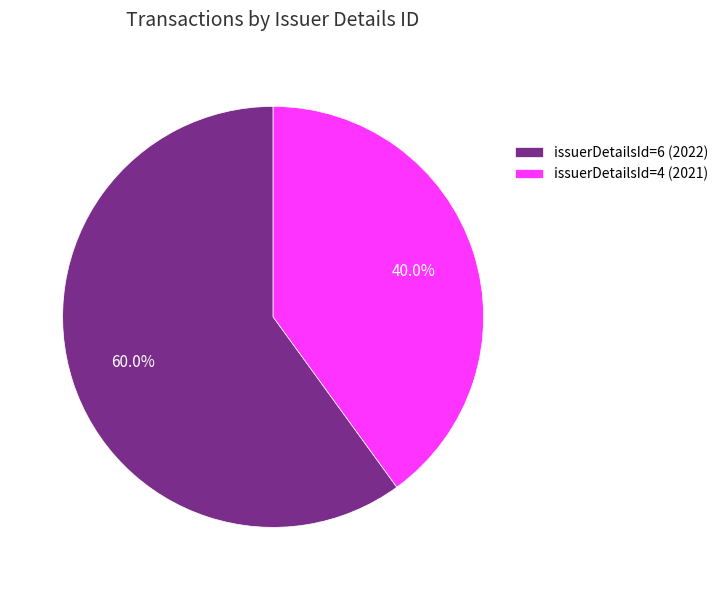

Rank the categories by value from highest to lowest.

issuerDetailsId=6 (2022), issuerDetailsId=4 (2021)